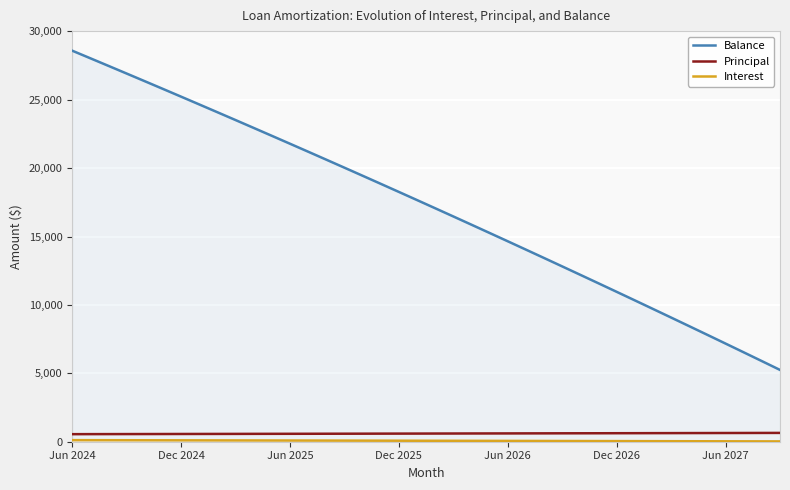

At how many categories does at least one series exceed 3238?

40